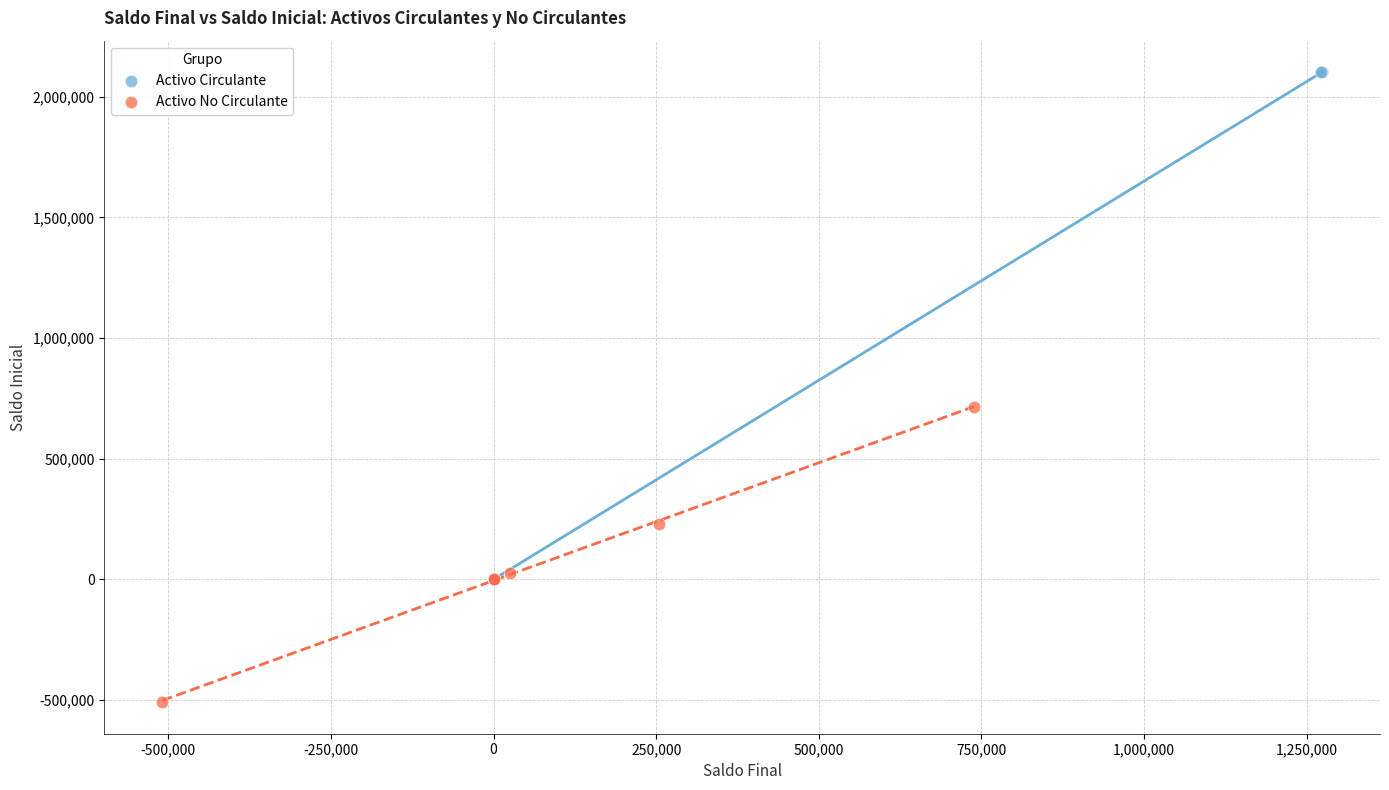

Which series reaches the minimum Y coordinate?

Activo No Circulante